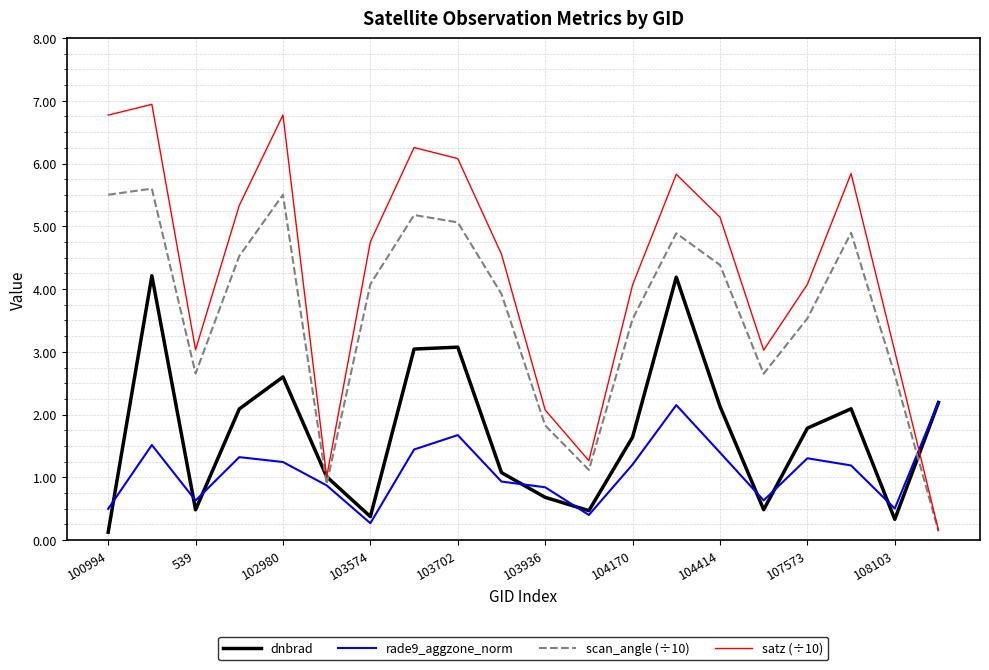

What is the maximum value for dnbrad?

4.2